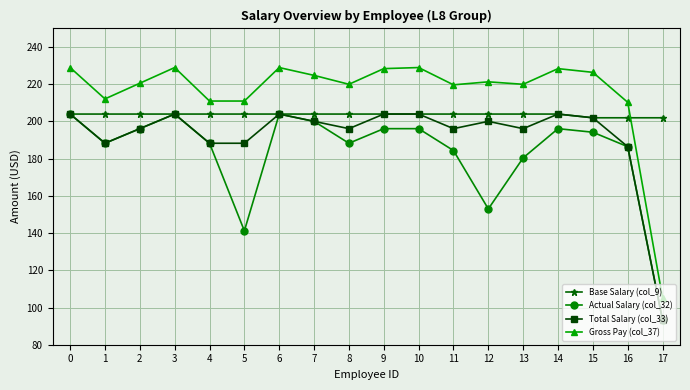

What is the average value of the Base Salary (col_9) series?

203.7